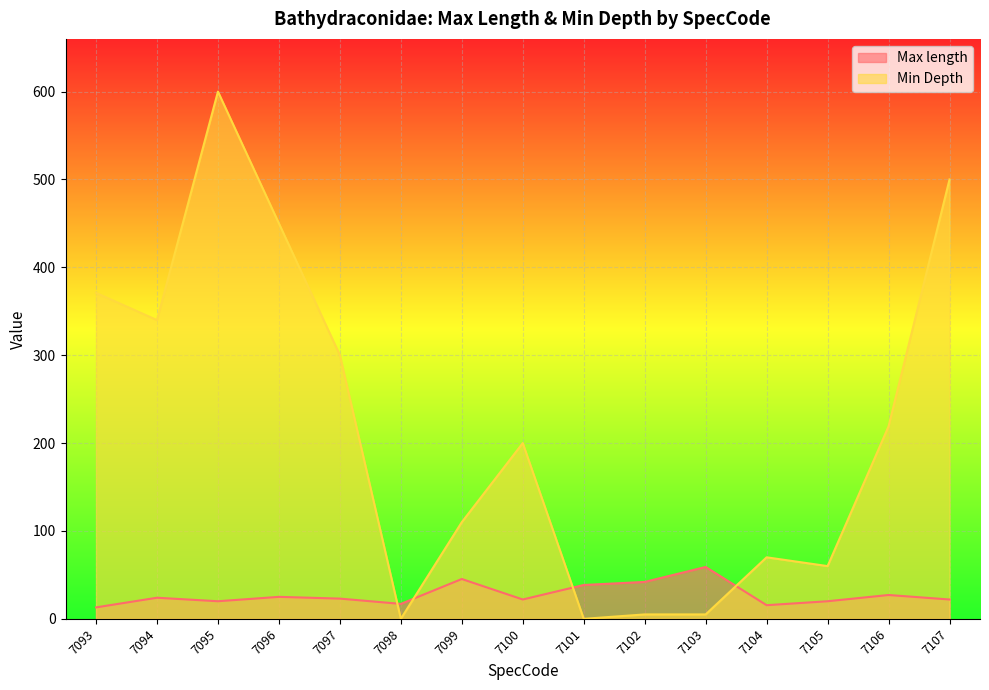

Is it true that Max length equals 20.0 at 7095?

True